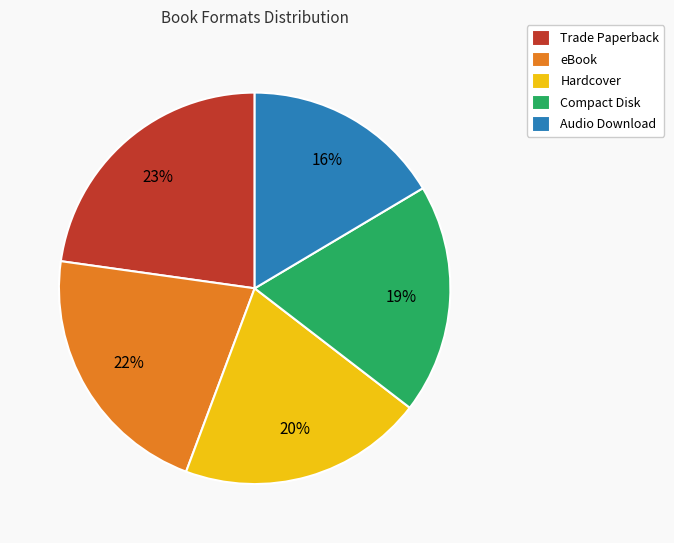

The Trade Paperback slice represents 23% of the pie. True or false?

True